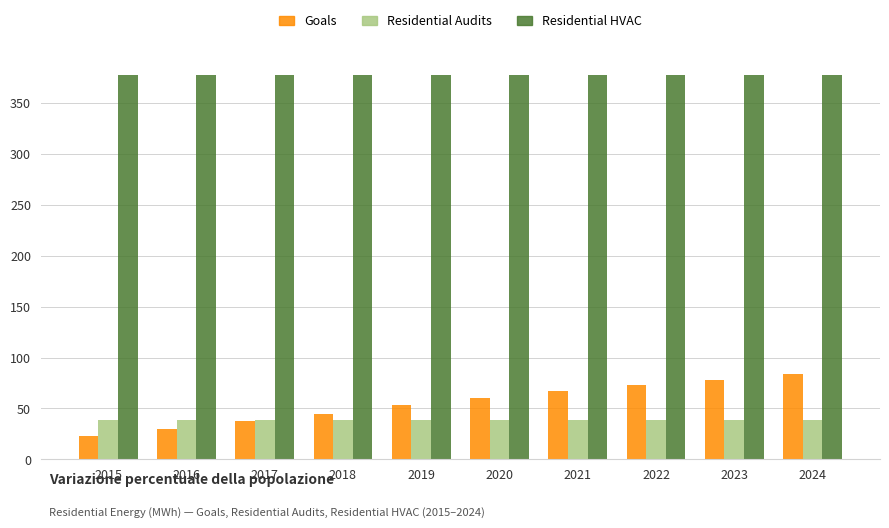

What is the maximum value shown in the chart?

377.4